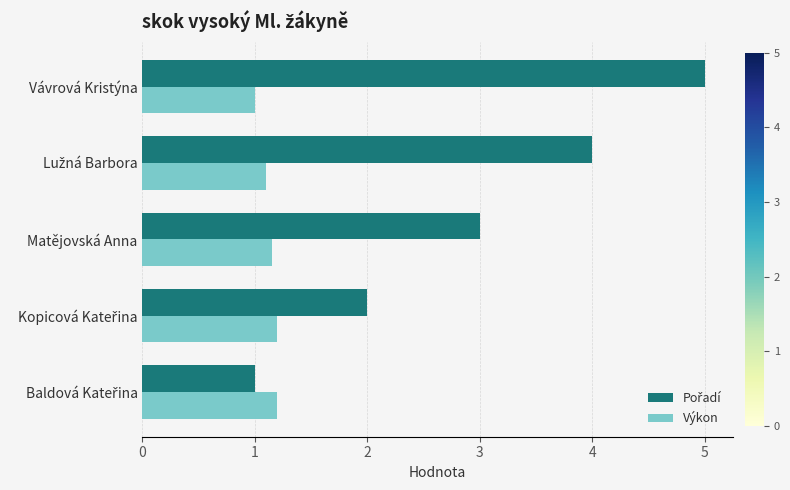

What is the difference between the maximum and second lowest values in the Výkon series?

0.1